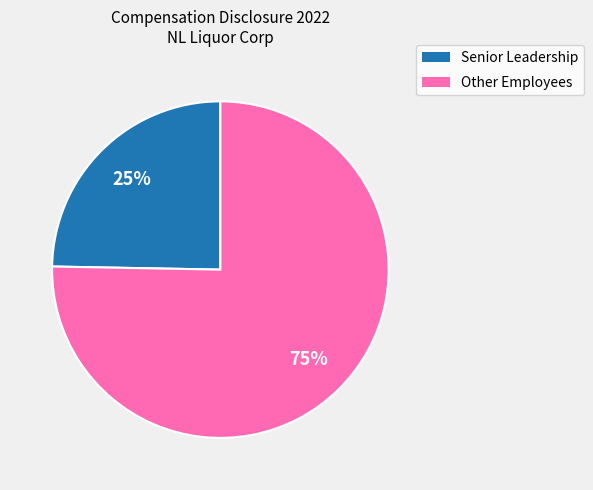

Is there any slice that represents more than half of the pie?

Yes